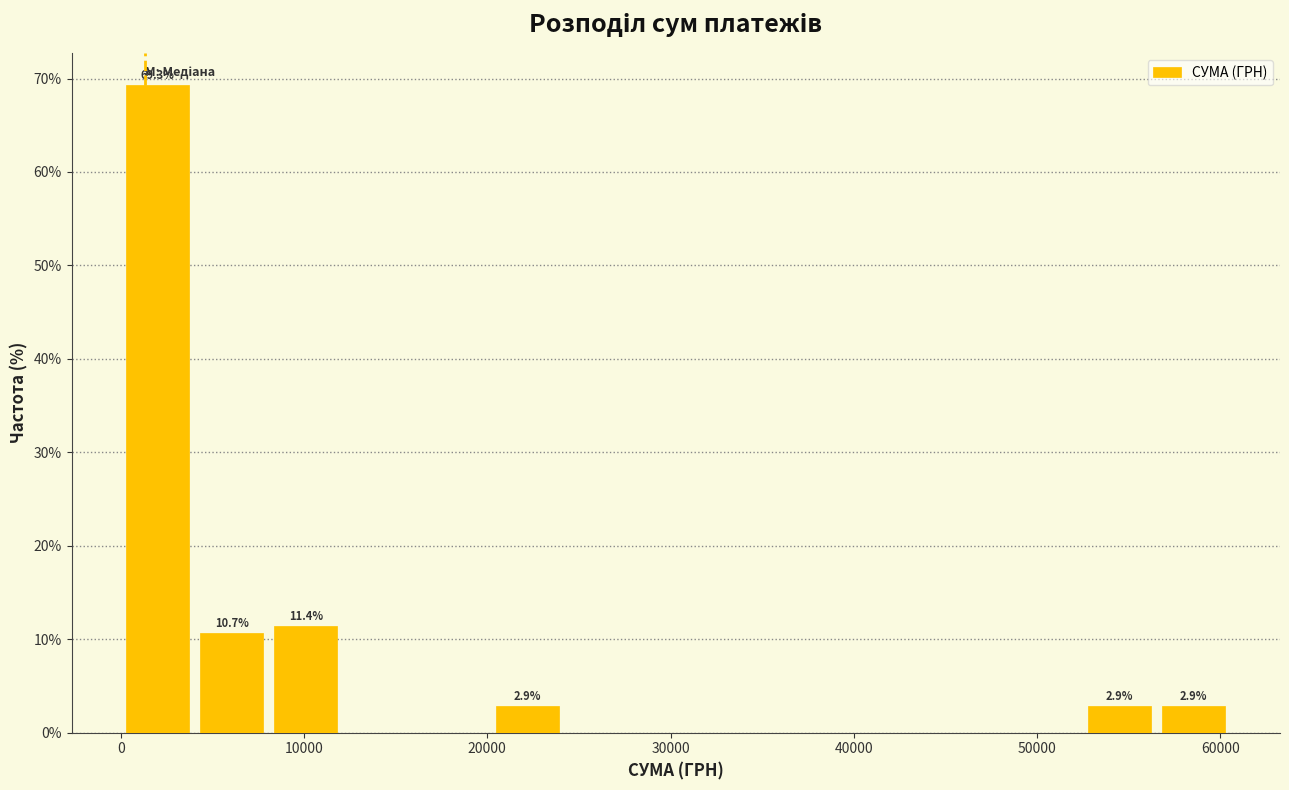

Over which range of the x-axis is the bar tallest?

0 to 4000